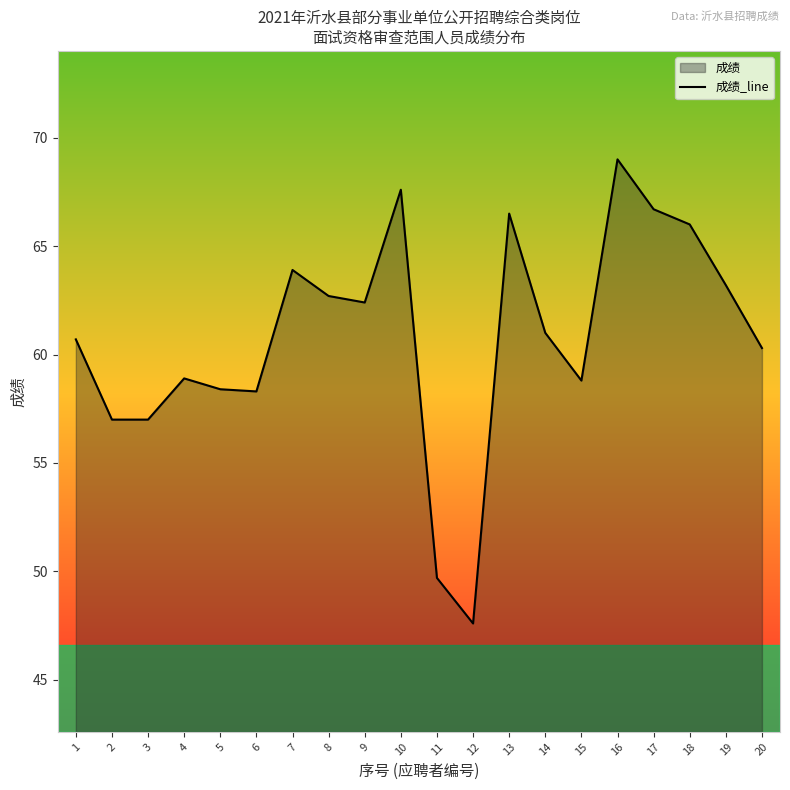

How many values exceed 61?

9